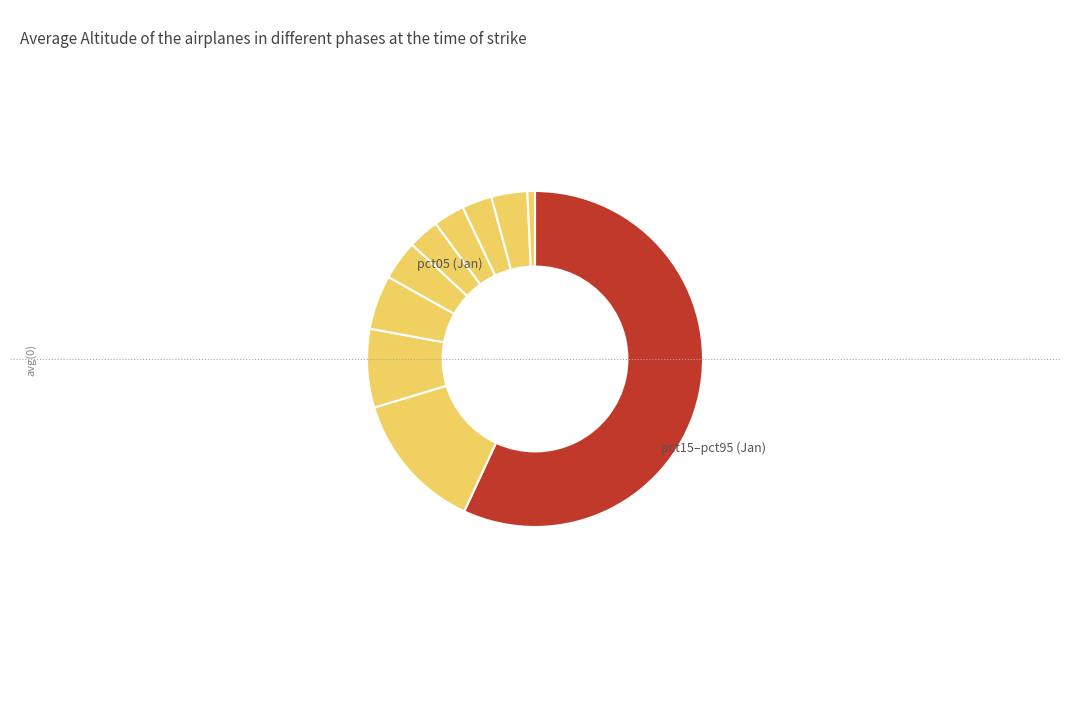

How many slices are in this pie chart?

10